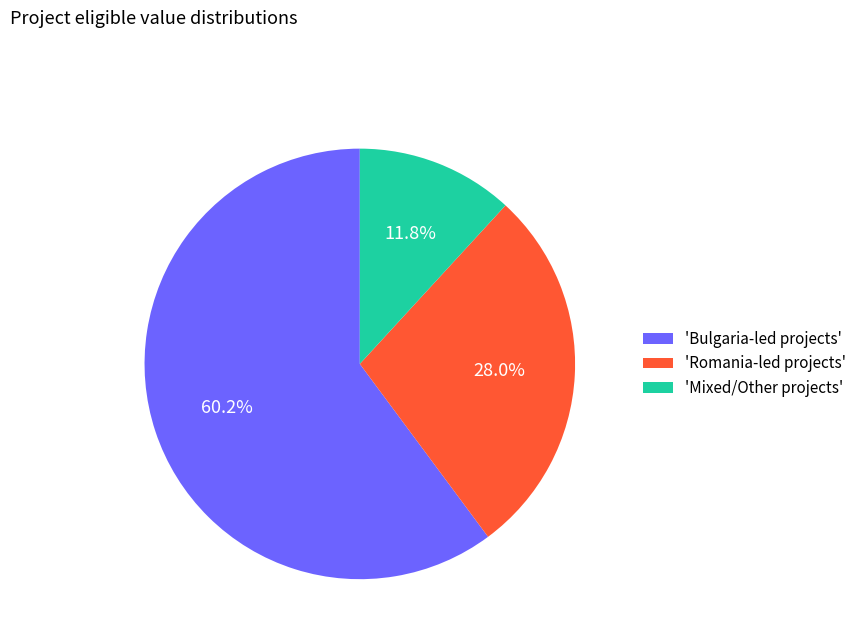

Approximately how many times larger is the value at 'Romania-led projects' compared to 'Bulgaria-led projects'?

0.5